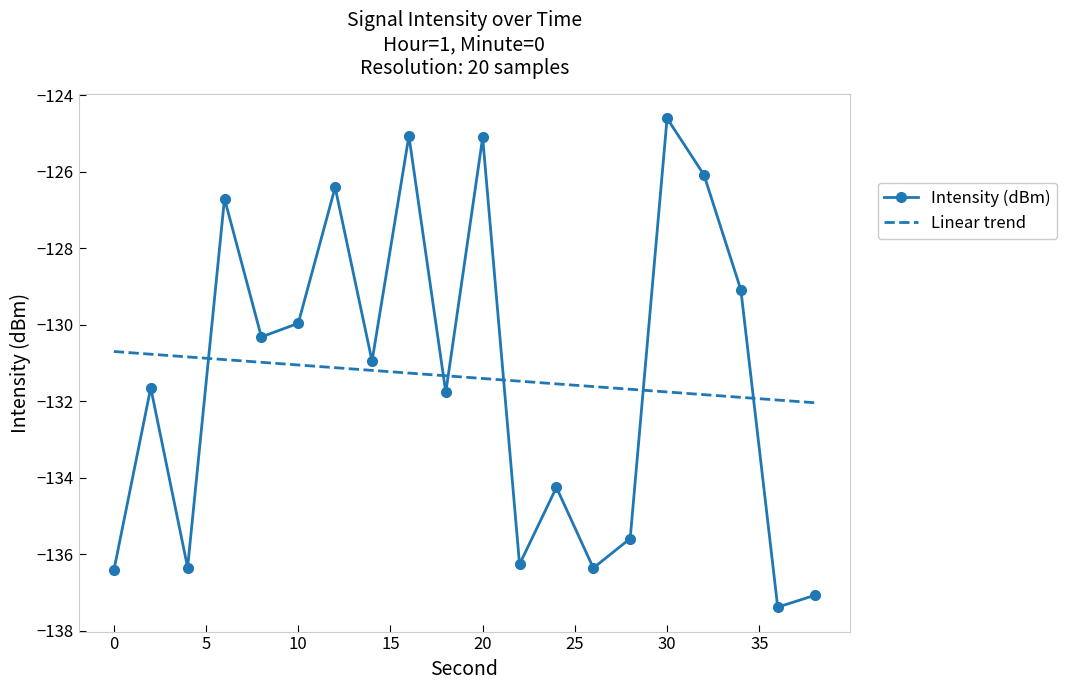

Which series ends up on top after the final intersection of Linear trend and Intensity (dBm)?

Linear trend